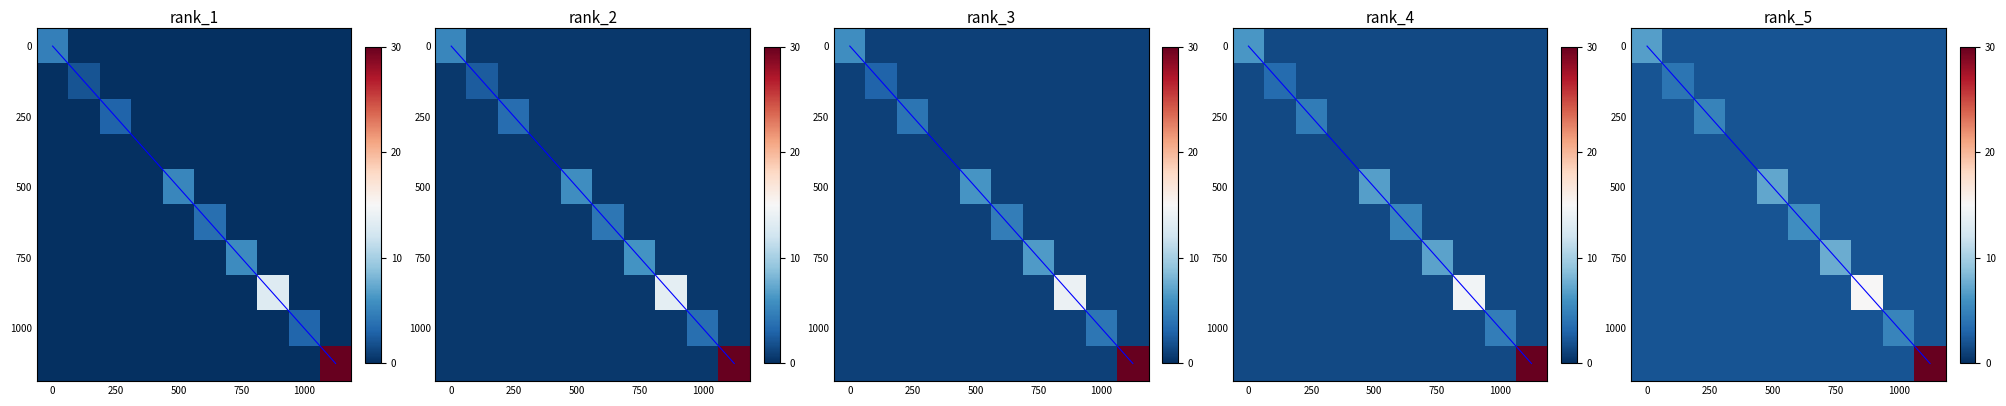

At how many categories does at least one series exceed 13?

2